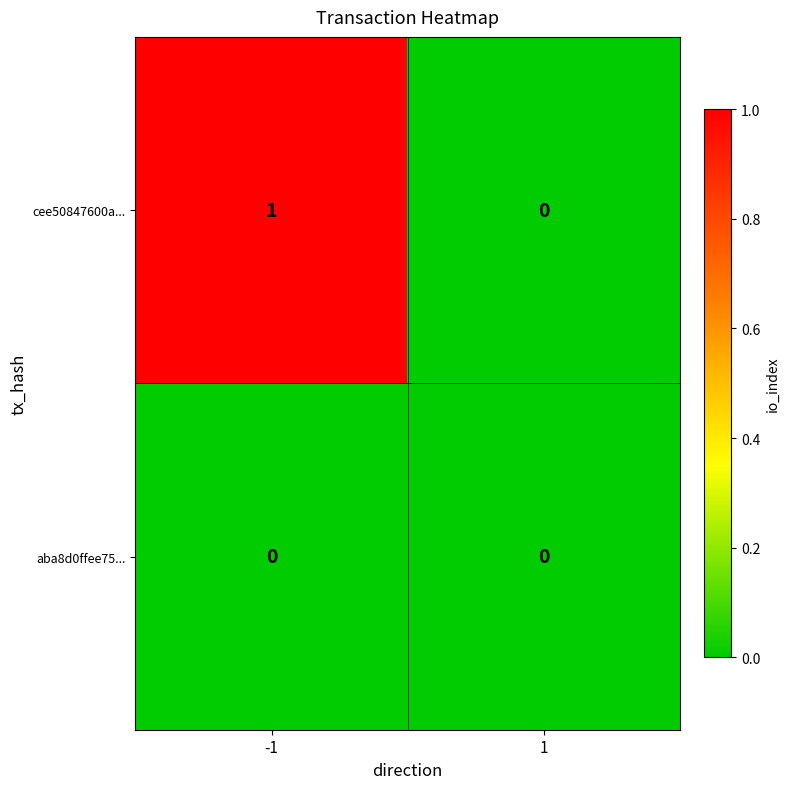

Is the value of cee50847600a... at -1 greater than the value of aba8d0ffee75... at 1?

Yes